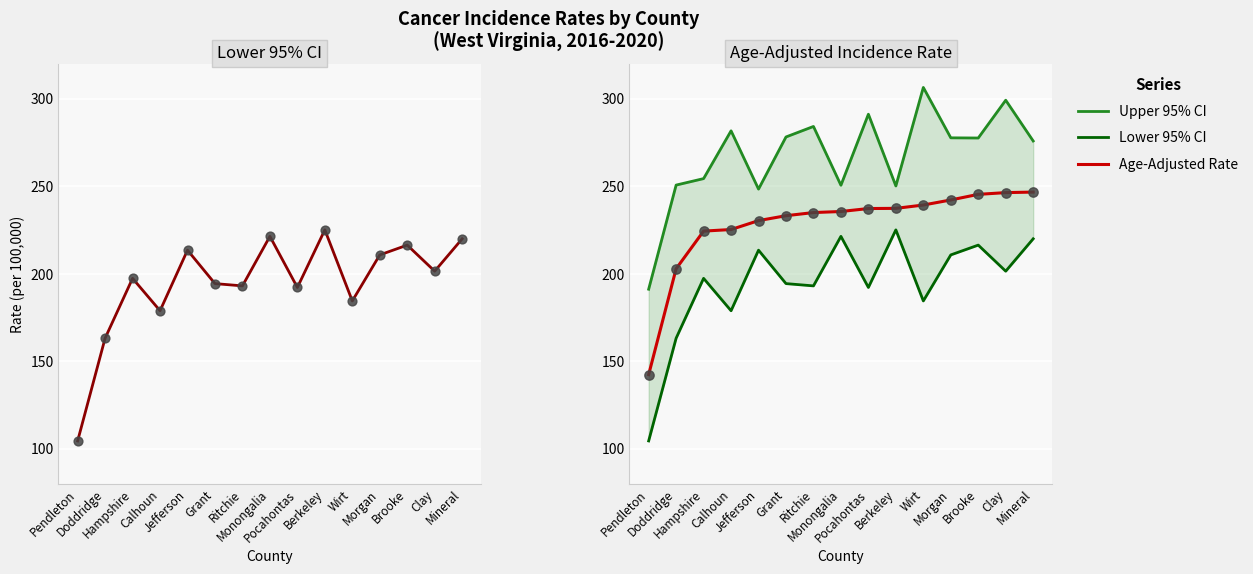

Which series contains the lowest Y value?

Lower 95% CI